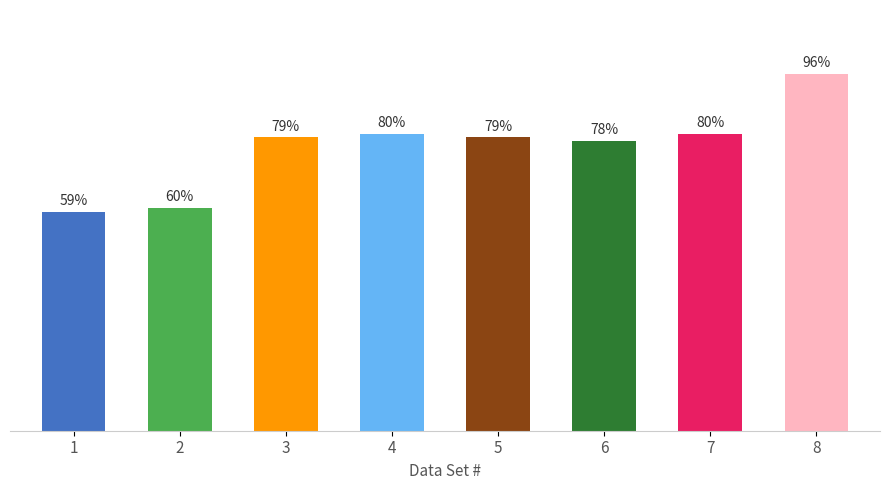

Which category has the highest value across all series?

8